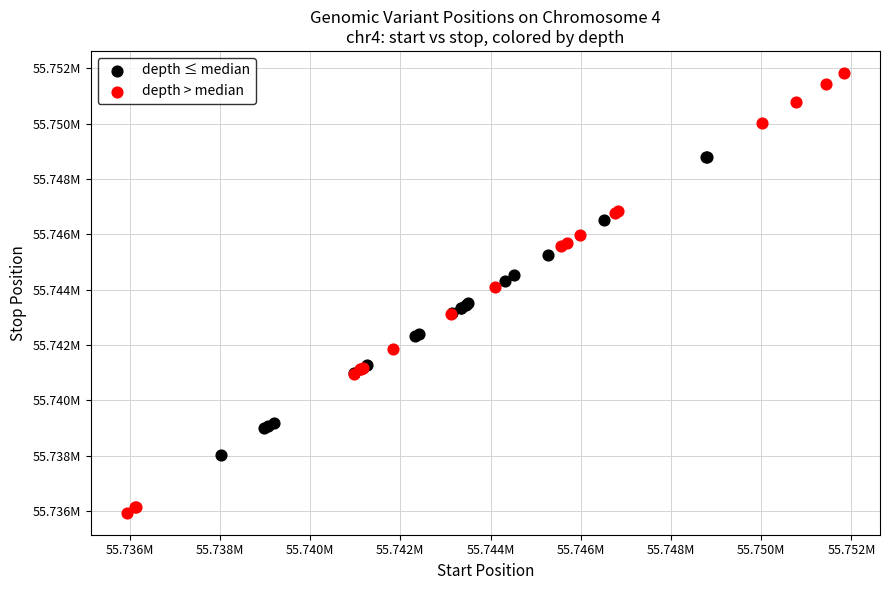

Which series contains the highest Y value?

depth > median